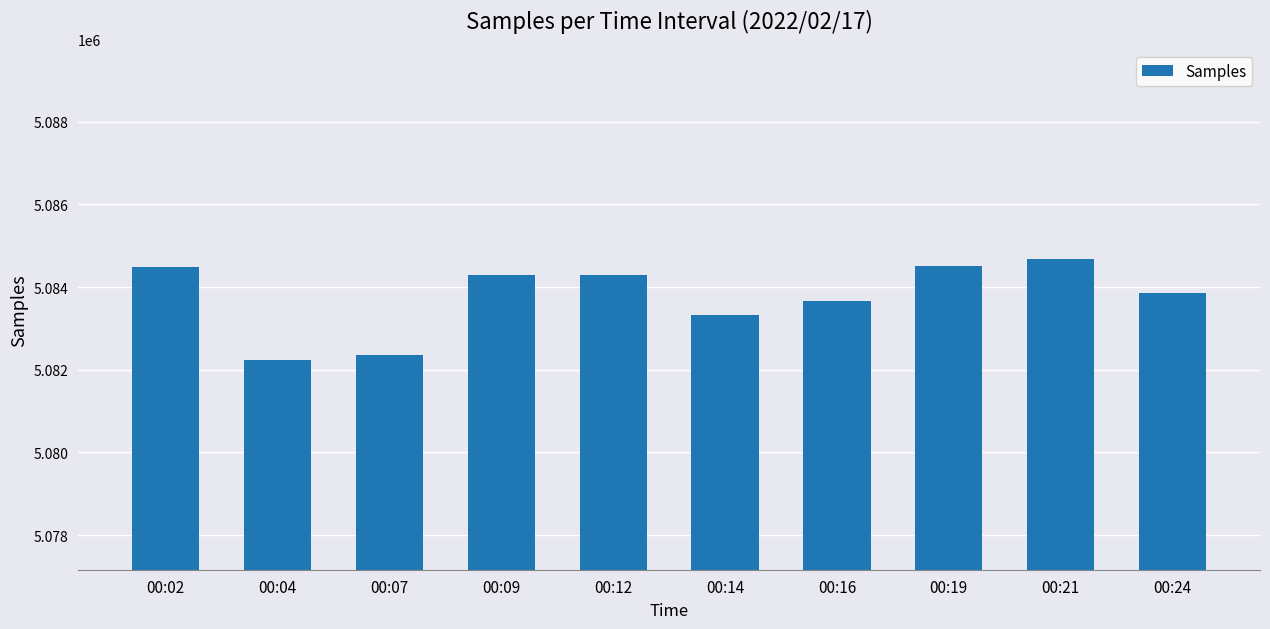

How many data points does each series have?

10